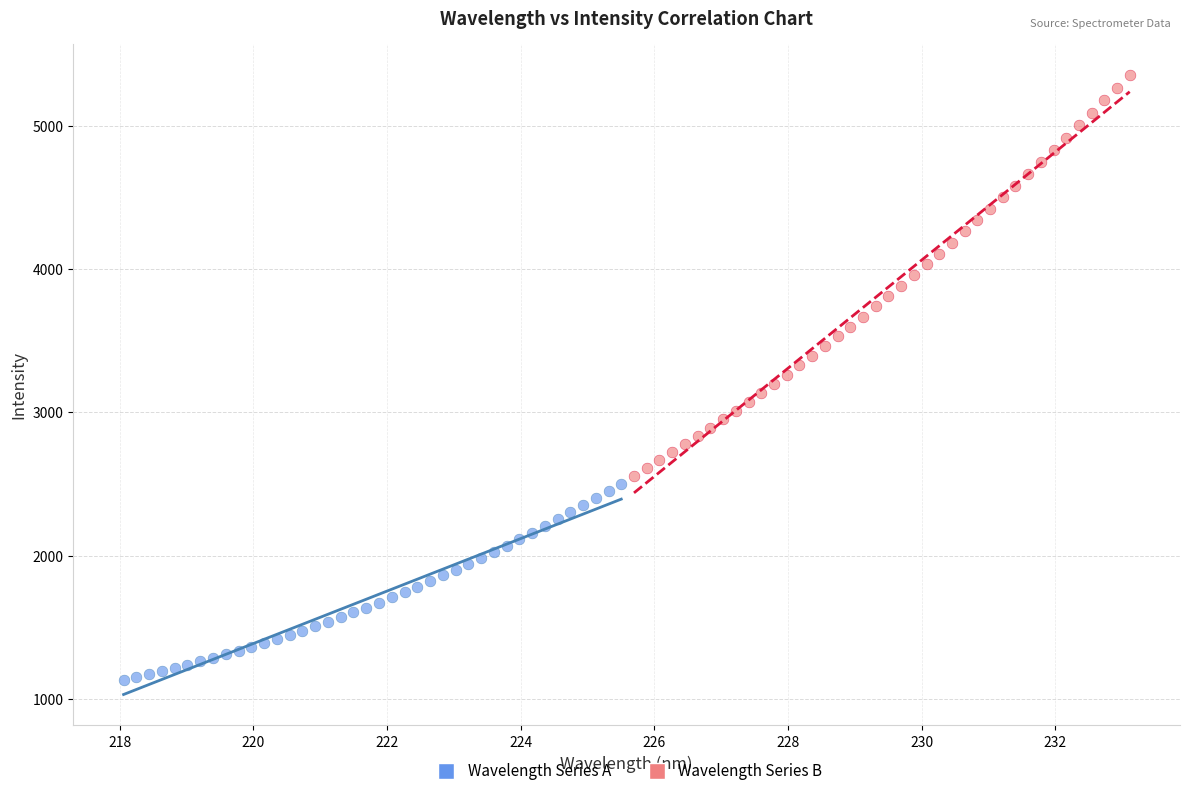

Which series reaches the minimum Y coordinate?

Wavelength Series A